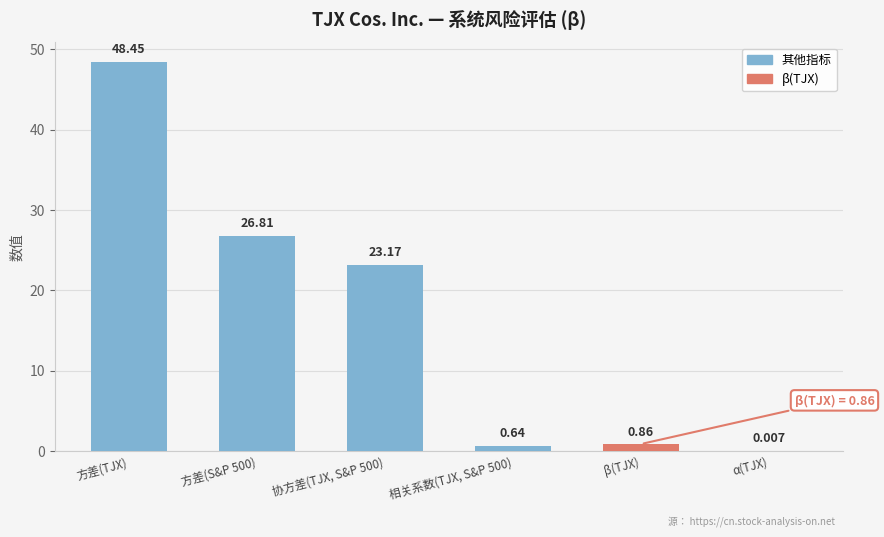

Between 方差(TJX) and 方差(S&P 500), which is larger?

方差(TJX)